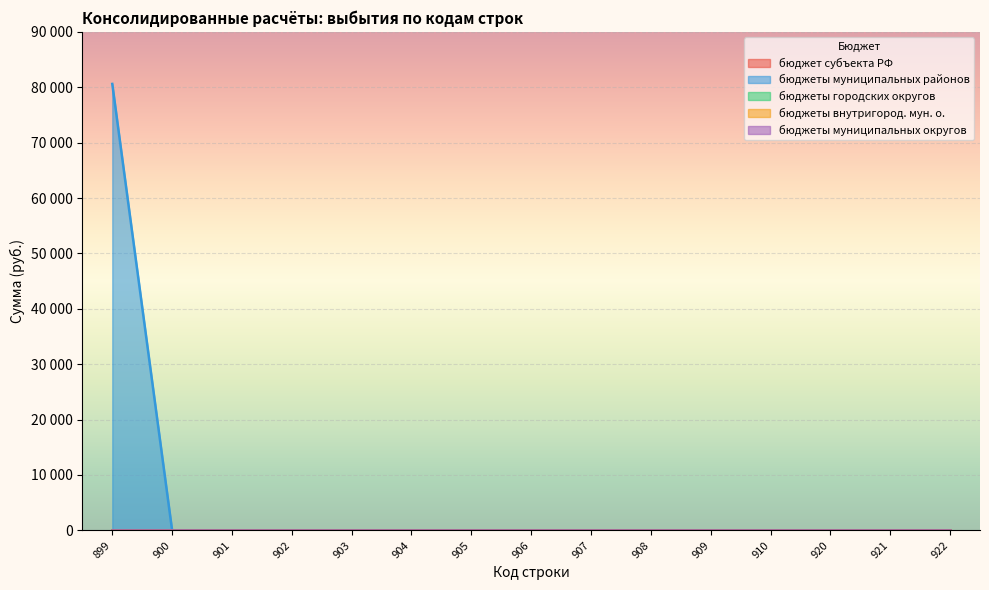

At how many categories does at least one series exceed 31416?

1